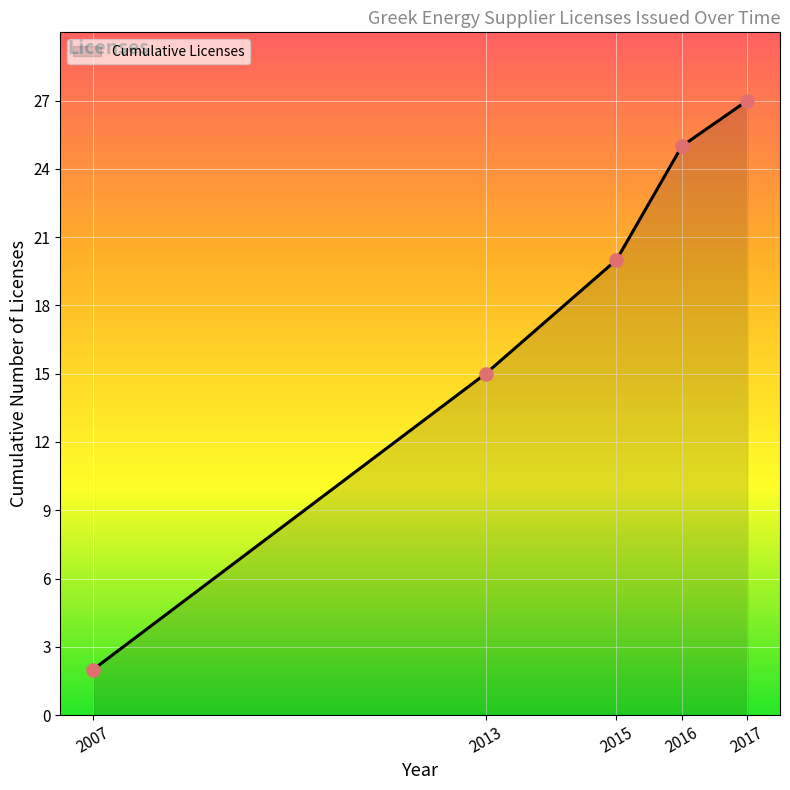

Approximately how many times larger is the value at 2015 compared to 2016?

0.8